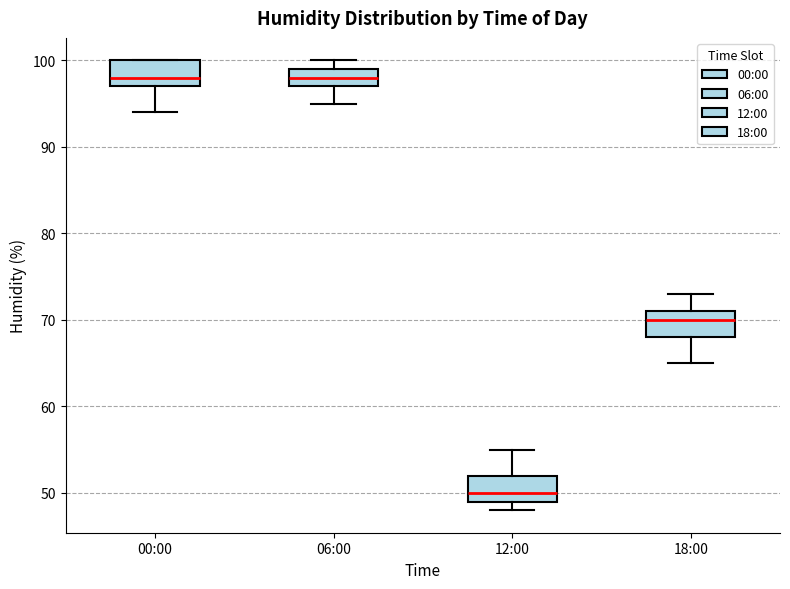

Reading left to right, read every box against the y-axis: the position of its median line, the range the box covers, and the ends of its whiskers. The values are not printed on the chart, so give them approximately, as read against the axis.

00:00: median 98, box 97 to 100, whiskers 94 to 100
06:00: median 98, box 97 to 99, whiskers 95 to 100
12:00: median 50, box 49 to 52, whiskers 48 to 55
18:00: median 70, box 68 to 71, whiskers 65 to 73